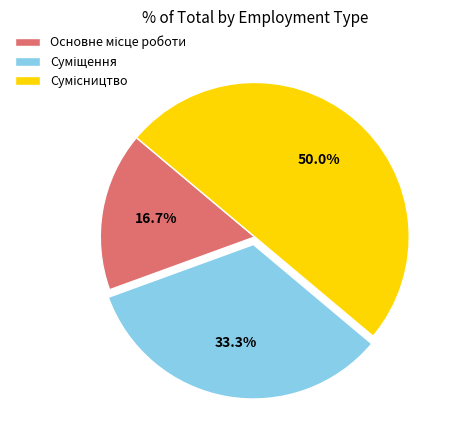

Combined, do Основне місце роботи and Суміщення account for over 50%?

No